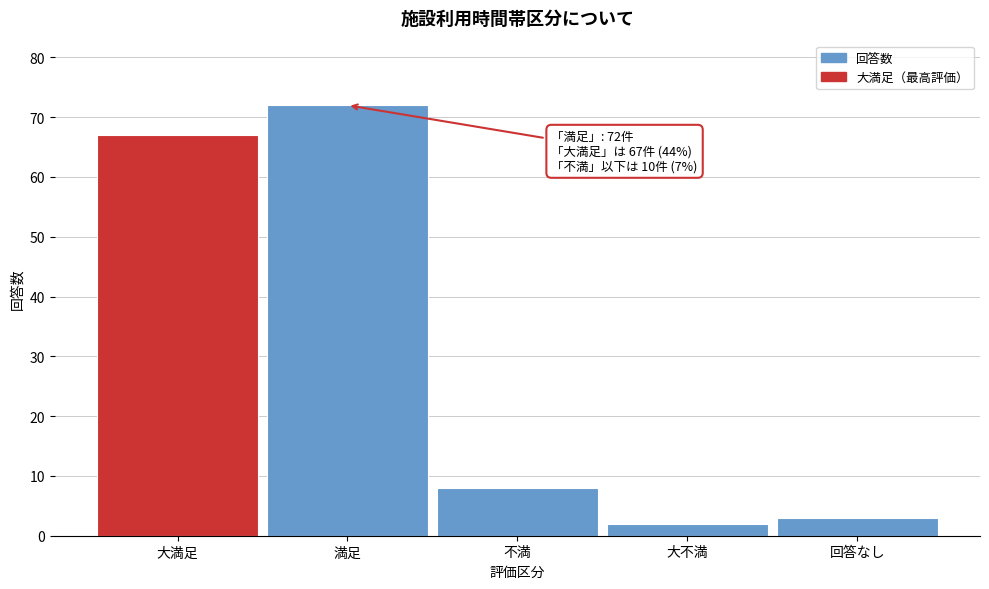

Reading left to right, what are all the values shown in this chart?

大満足=67	満足=72	不満=8	大不満=2	回答なし=3